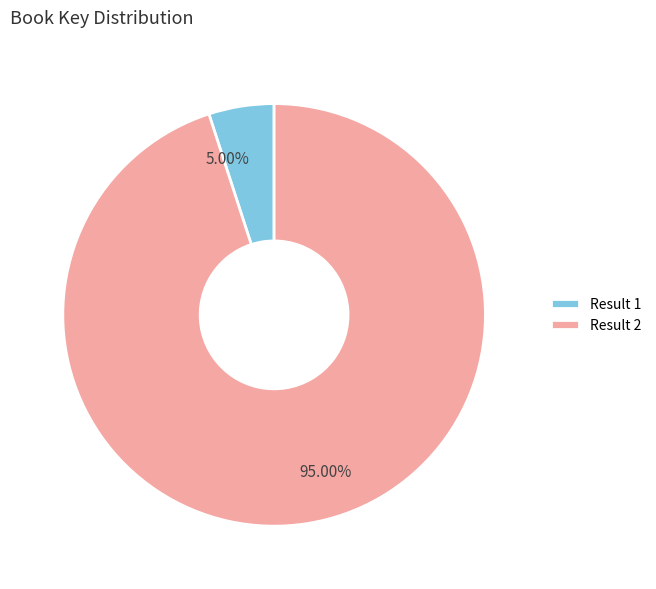

Is there a majority slice in this chart?

Yes